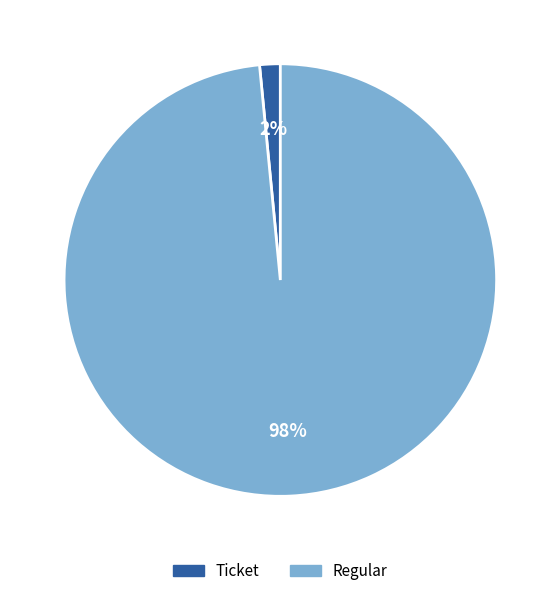

Which slice represents more than half of the pie?

Regular